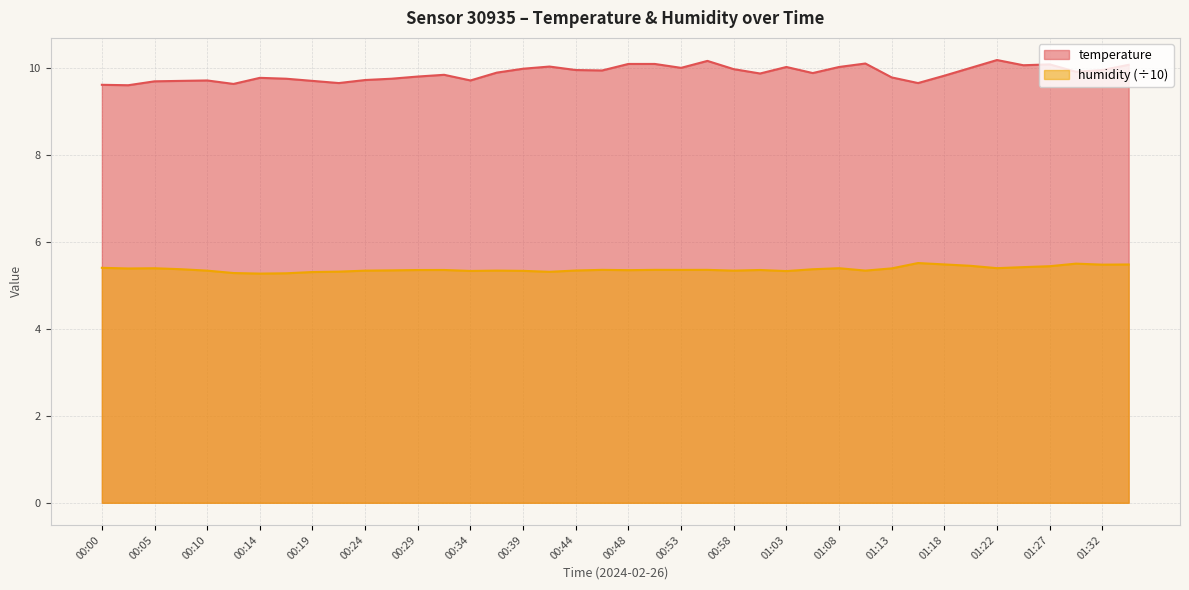

What is the label of the 11th point from the left?

00:24